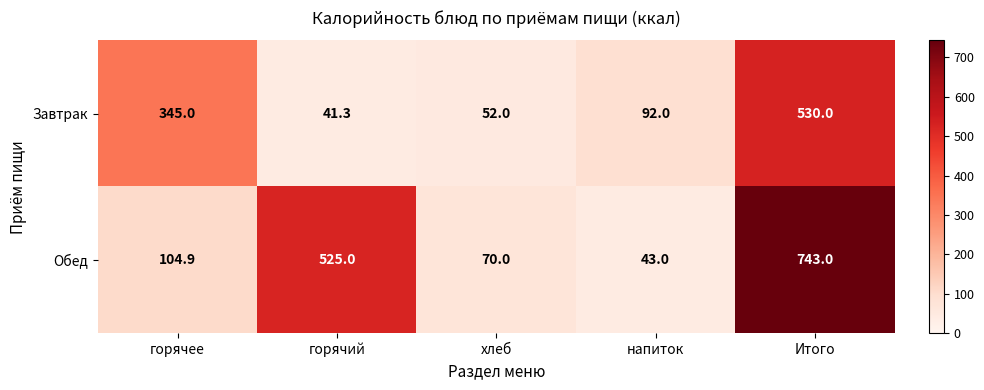

What is the difference between the maximum and minimum values in the Обед series?

700.0